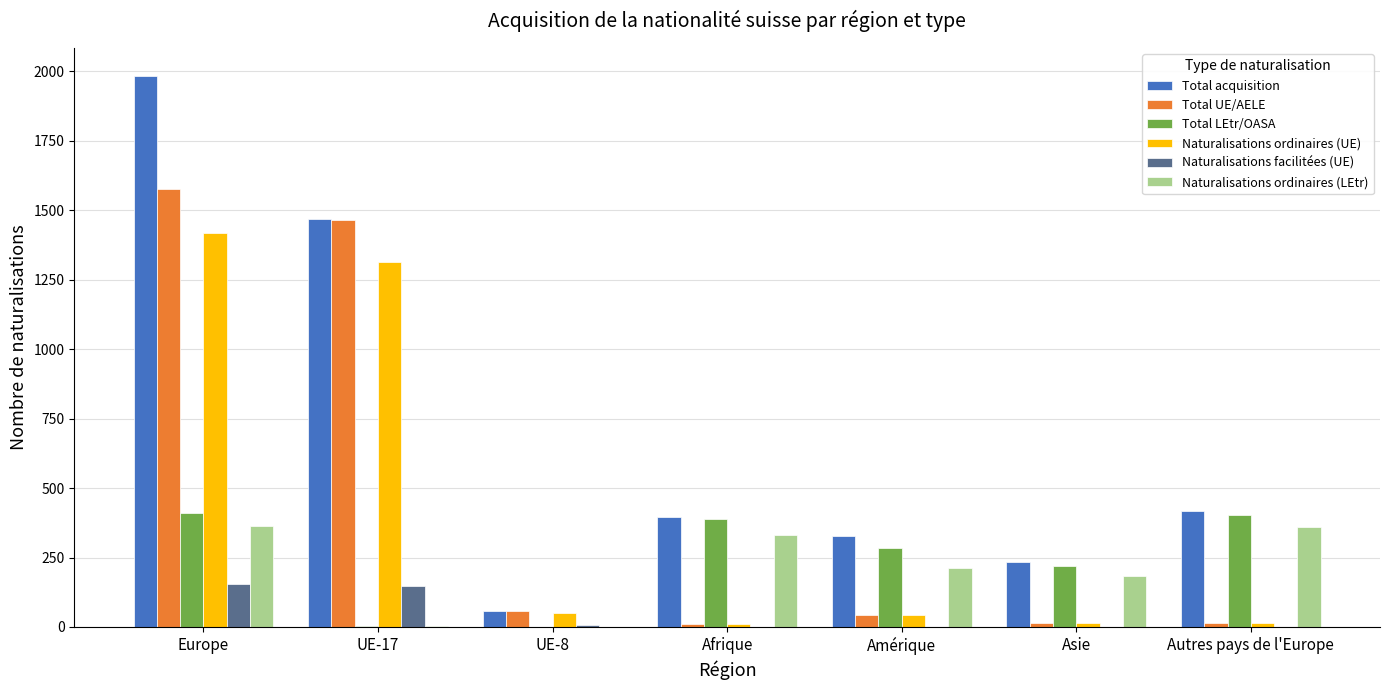

Does the chart contain stacked bars?

No